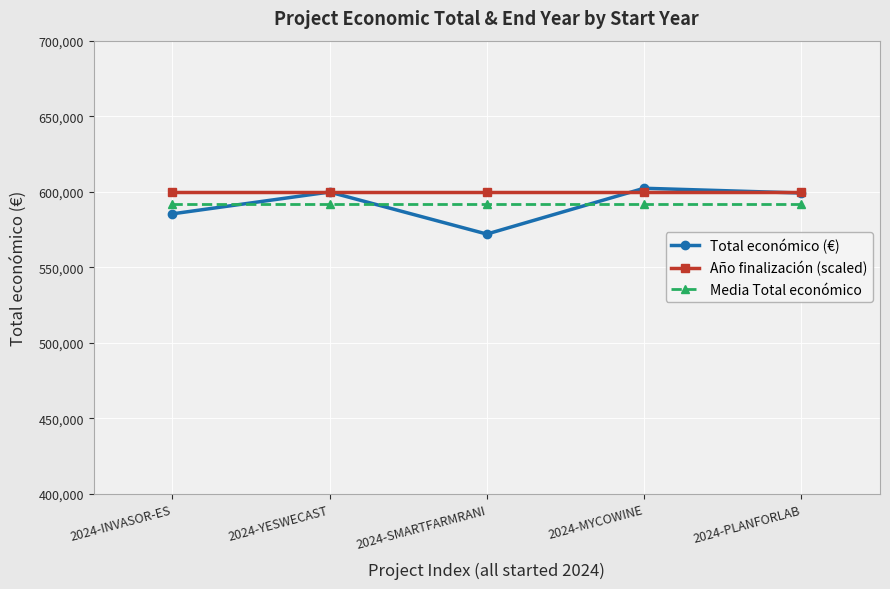

What position from the left is 2024-INVASOR-ES?

1